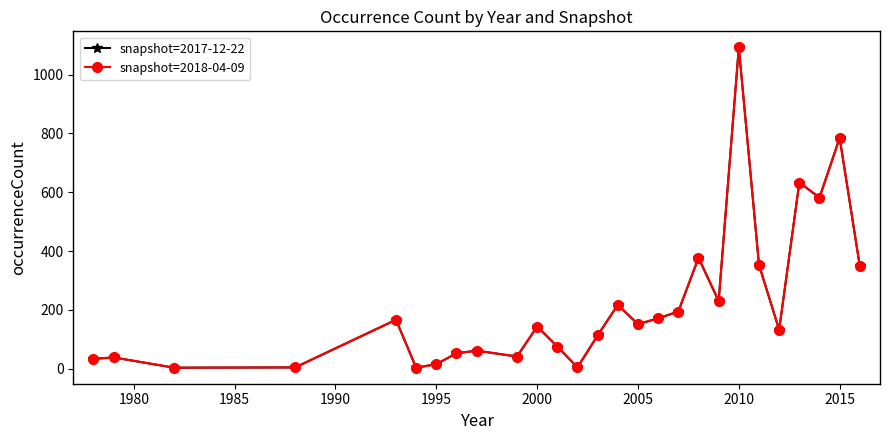

At how many categories does at least one series exceed 387?

4